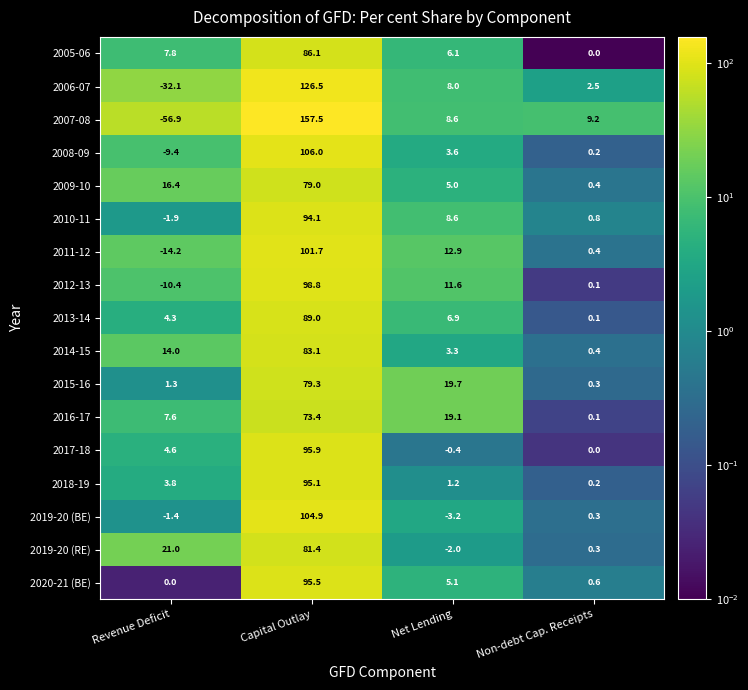

What is the difference between the second highest and minimum values in the 2011-12 series?

27.1